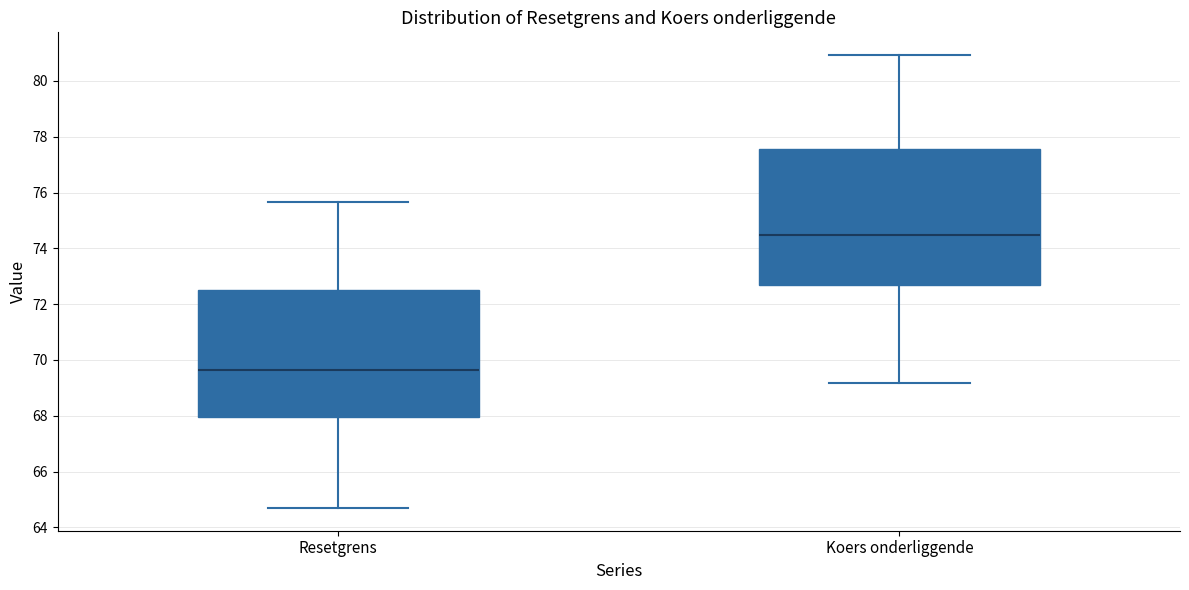

Reading left to right, read every box against the y-axis: the position of its median line, the range the box covers, and the ends of its whiskers. The values are not printed on the chart, so give them approximately, as read against the axis.

Resetgrens: median 69.6, box 68.0 to 72.6, whiskers 64.6 to 75.6
Koers onderliggende: median 74.4, box 72.6 to 77.6, whiskers 69.2 to 81.0